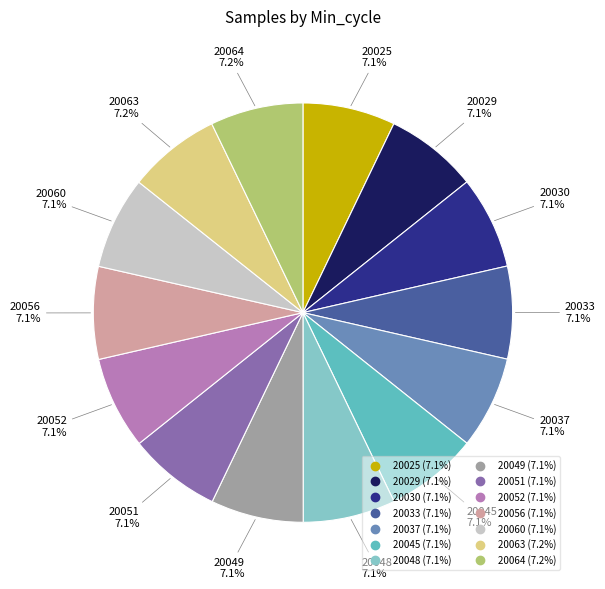

To the nearest percent, what portion does 20030 represent?

7%